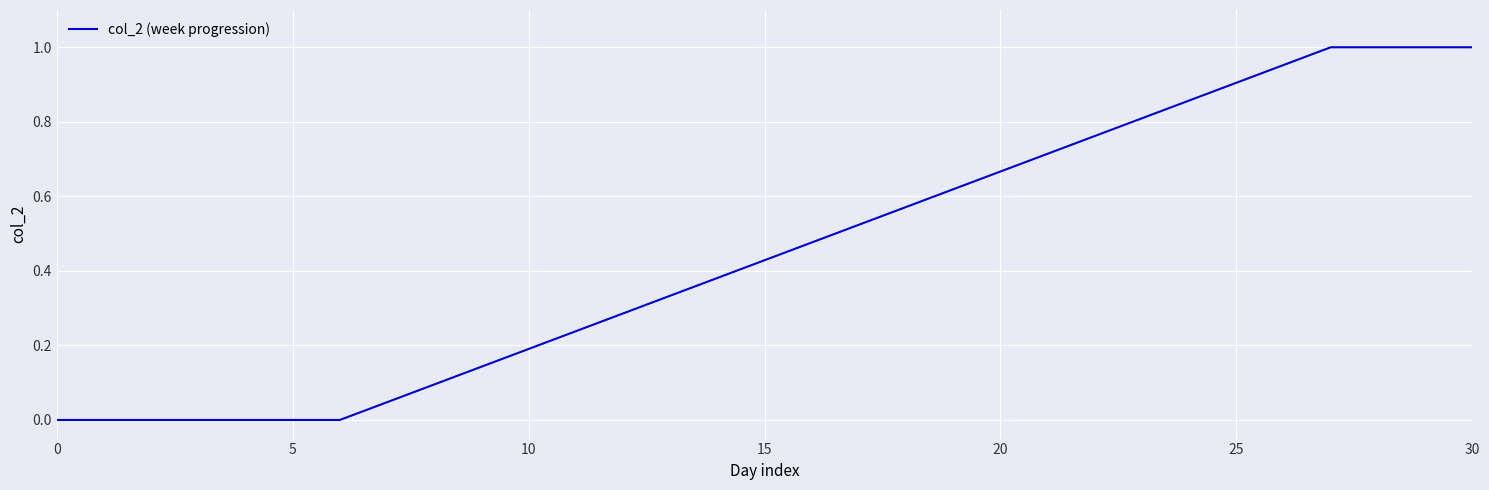

Does the chart have visible grid lines?

Yes